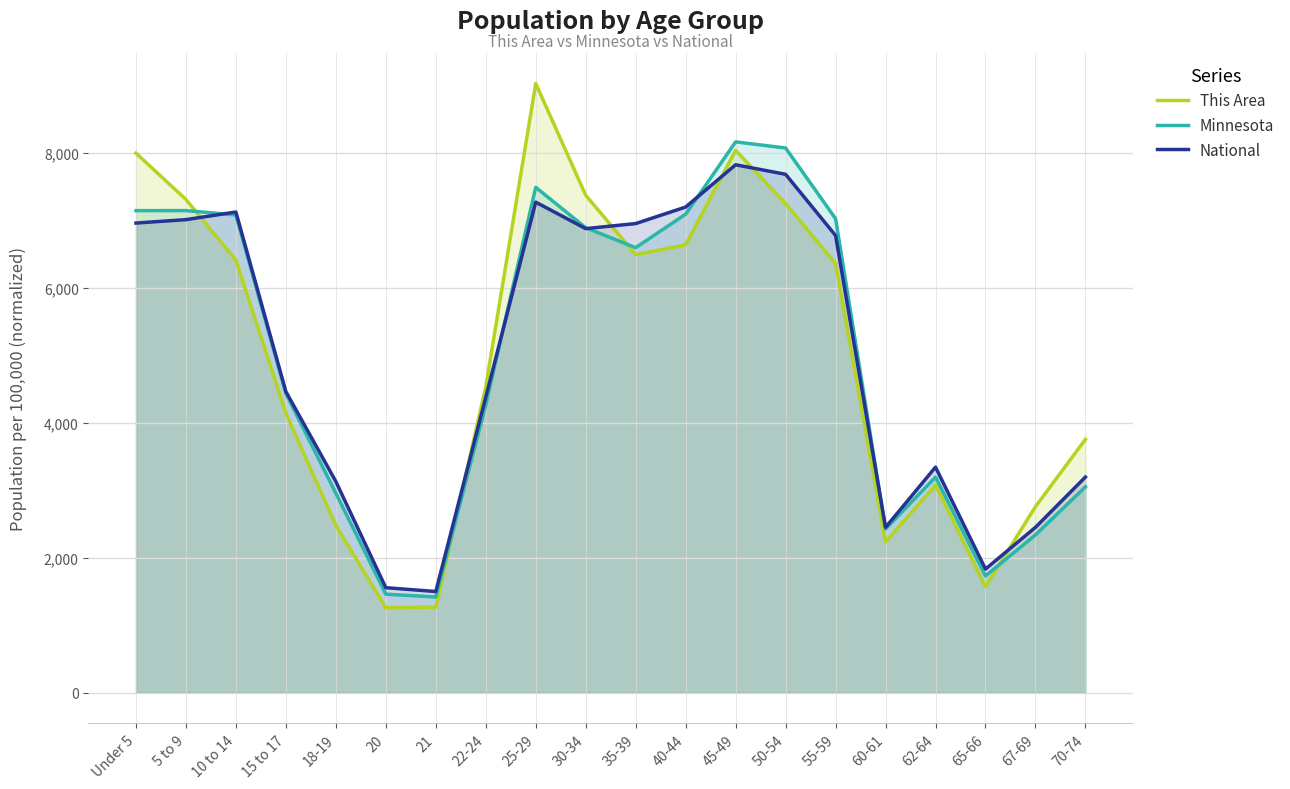

At Under 5, list the series in order from smallest to largest.

National, Minnesota, This Area